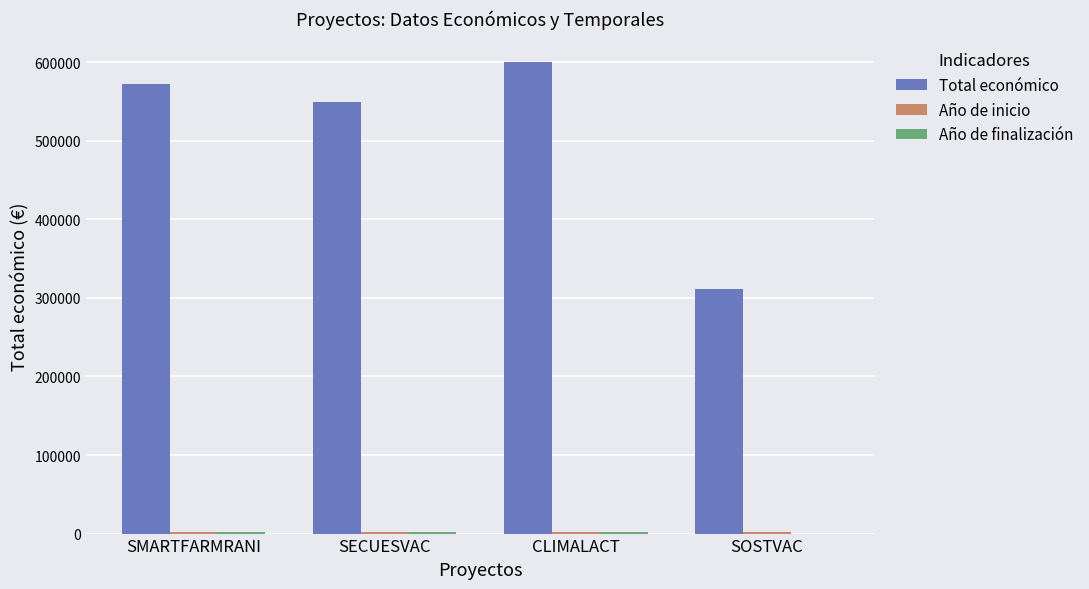

What is the total value across all series at SMARTFARMRANI?

576016